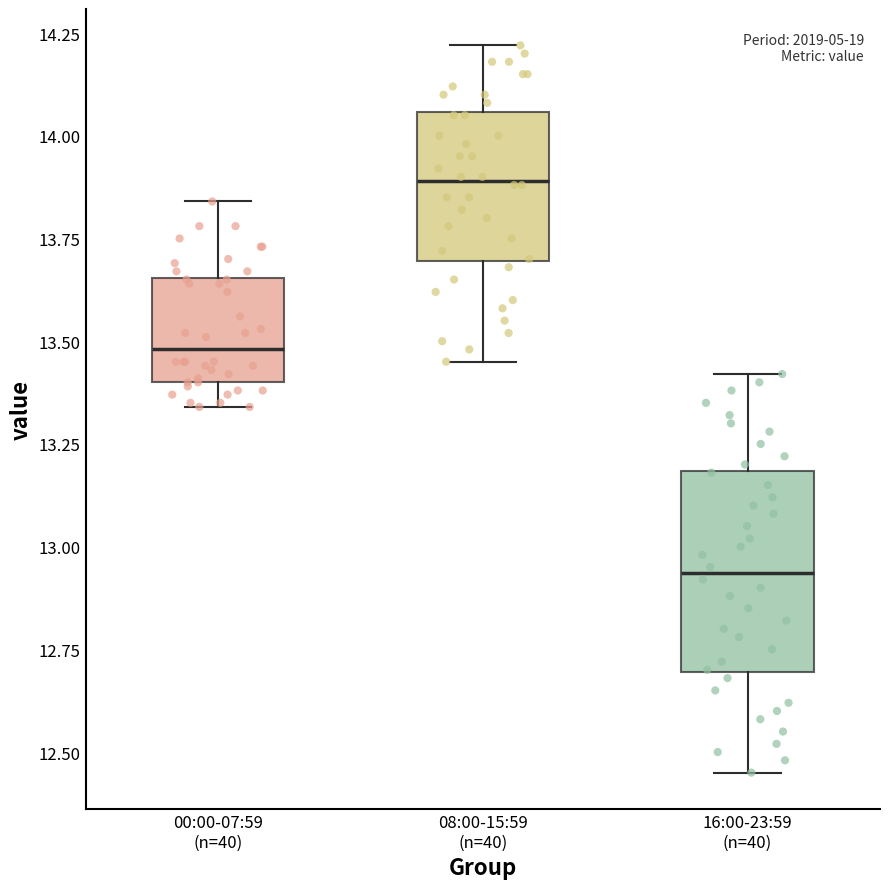

Which box is the tallest, from its lower edge to its upper edge?

16:00-23:59 (n=40)